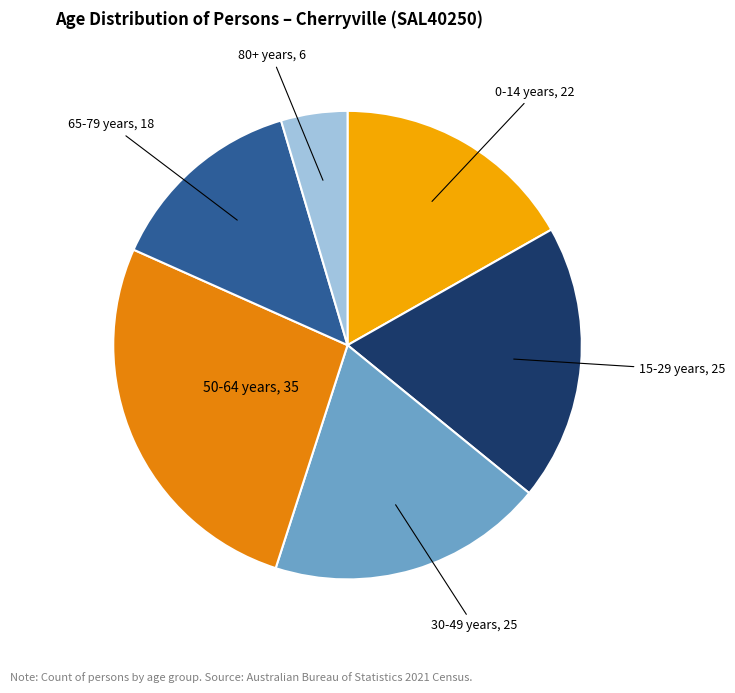

Count the number of slices in the pie.

6